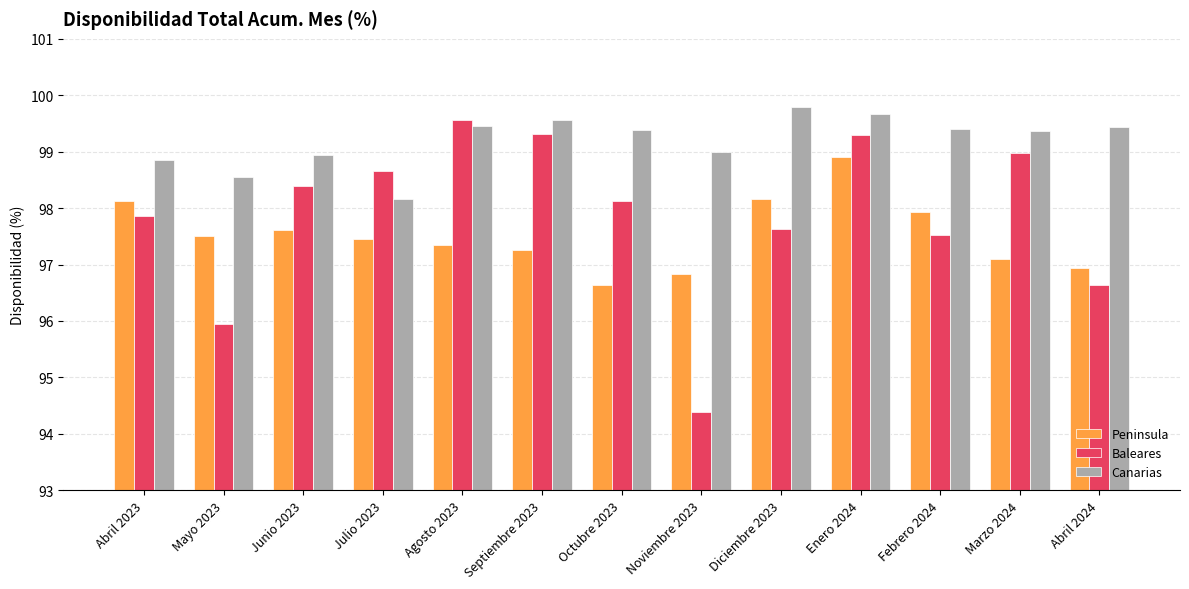

What is the label of the 5th bar from the left?

Agosto 2023